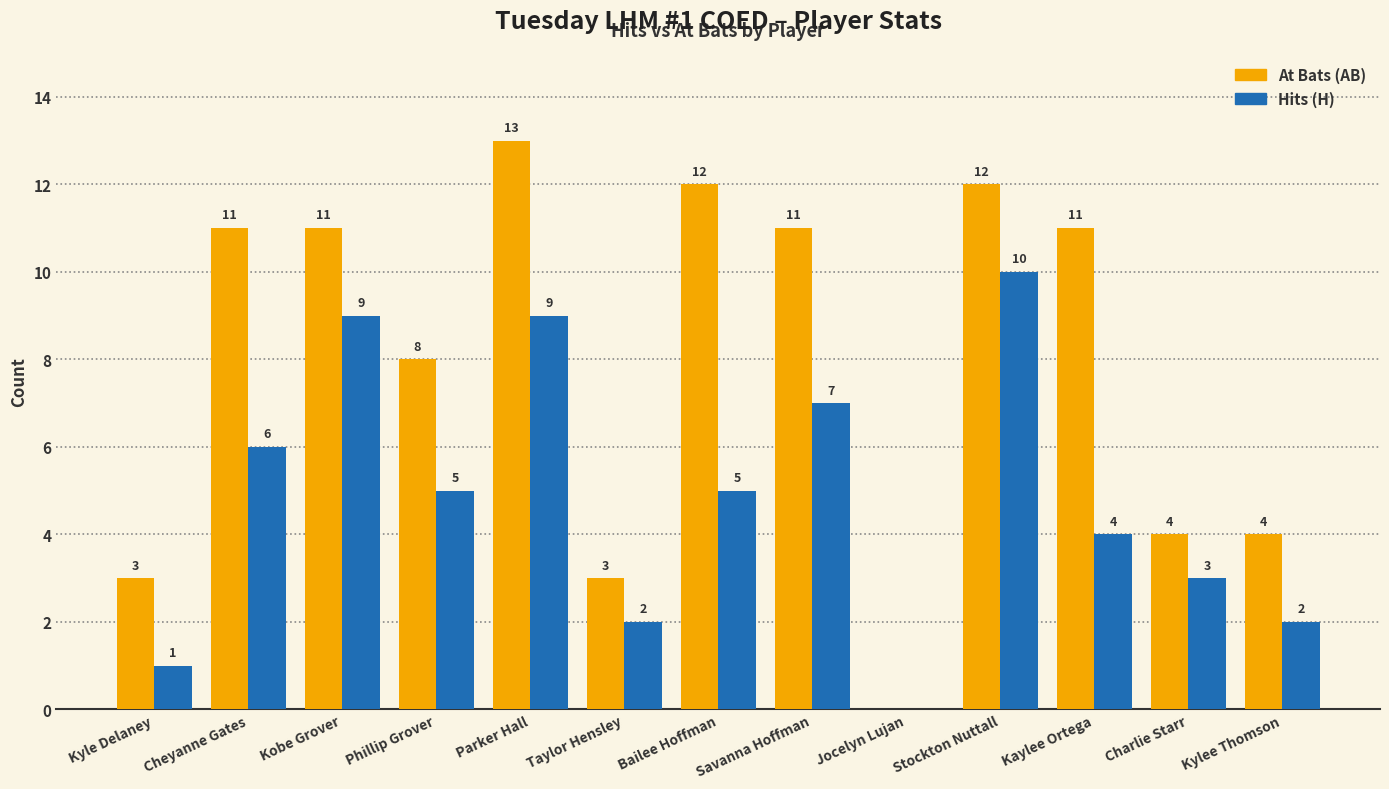

The Hits (H) series shows 15 at Kobe Grover. True or false?

False